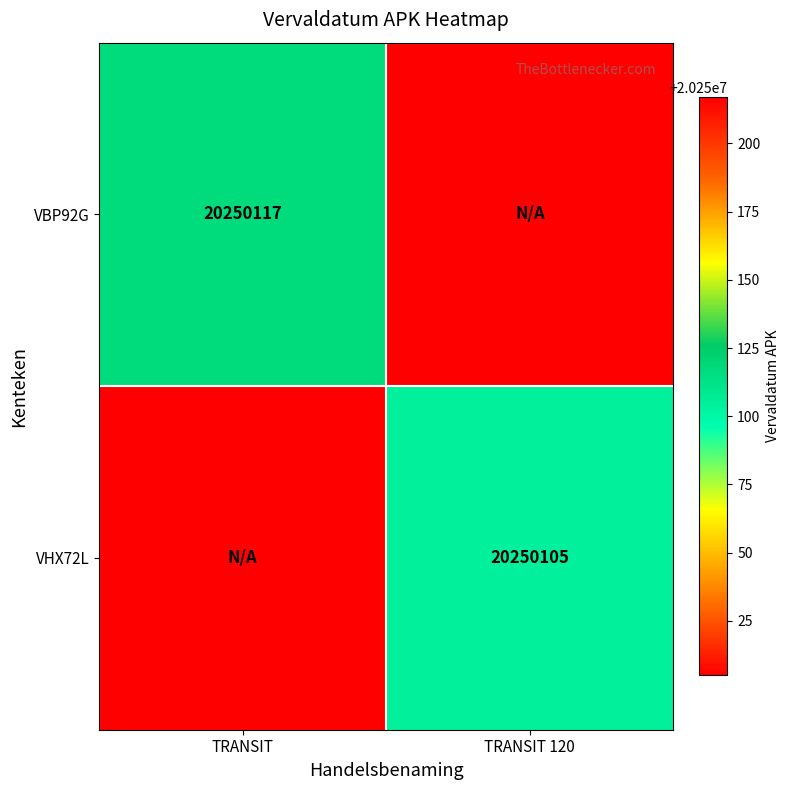

Is it true that VBP92G equals 20250117 at TRANSIT?

True